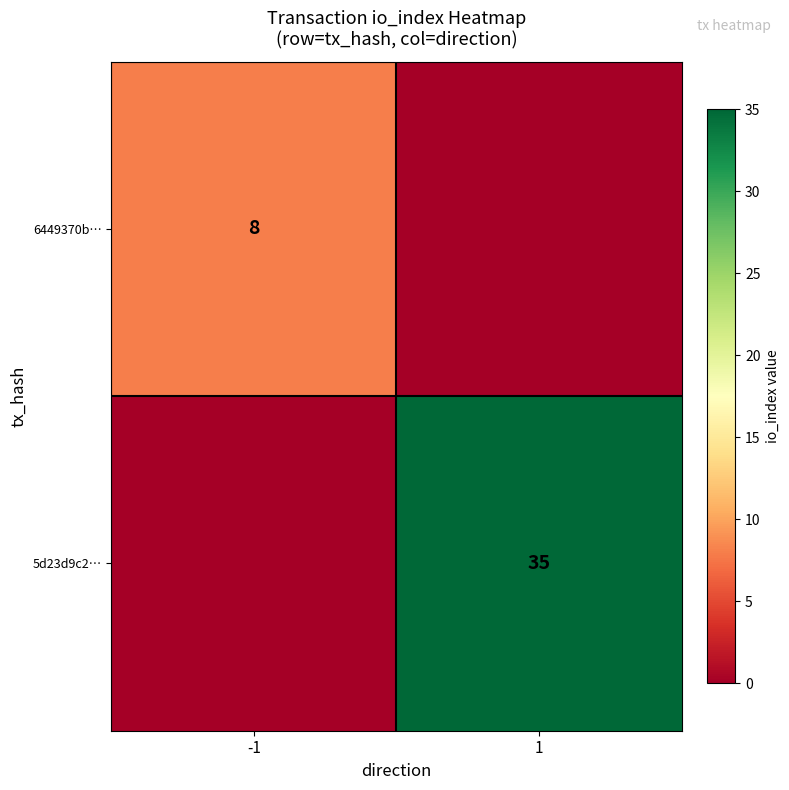

The 6449370b… series shows 14 at -1. True or false?

False